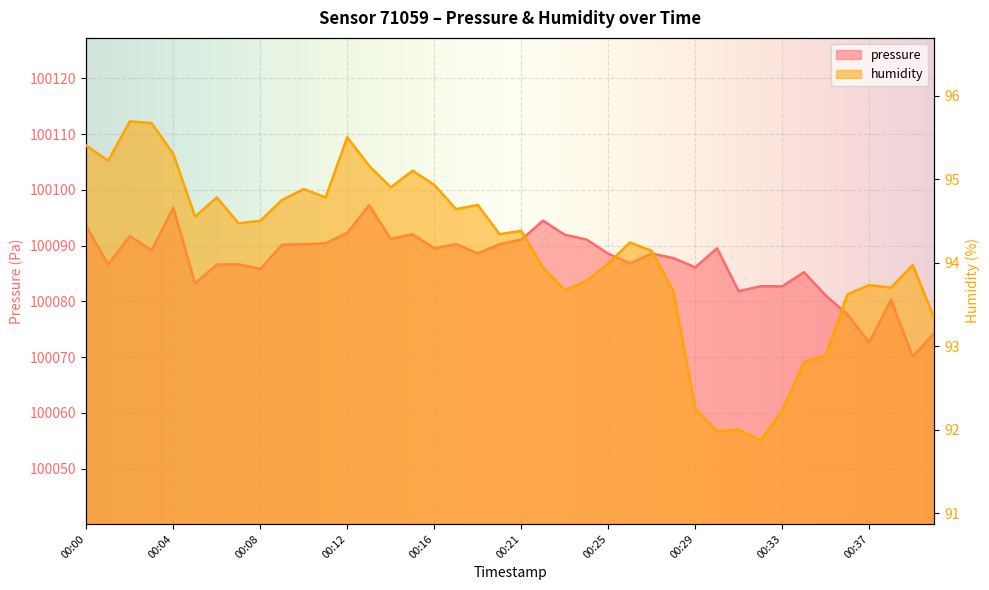

Reading left to right, extract all data points from this chart.

pressure: 100093.5	100086.6	100091.7	100089.2	100096.8	100083.2	100086.6	100086.6	100085.8	100090.2	100090.2	100090.4	100092.3	100097.2	100091.2	100092.0	100089.5	100090.2	100088.6	100090.2	100091.1	100094.5	100091.9	100091.1	100088.5	100086.8	100088.6	100087.8	100086.1	100089.5	100081.8	100082.7	100082.7	100085.2	100081.0	100077.7	100072.6	100080.3	100070.1	100074.3
humidity: 95.4	95.2	95.7	95.7	95.3	94.5	94.8	94.5	94.5	94.8	94.9	94.8	95.5	95.2	94.9	95.1	94.9	94.6	94.7	94.3	94.4	93.9	93.7	93.8	94.0	94.2	94.1	93.7	92.2	92.0	92.0	91.9	92.2	92.8	92.9	93.6	93.7	93.7	94.0	93.3